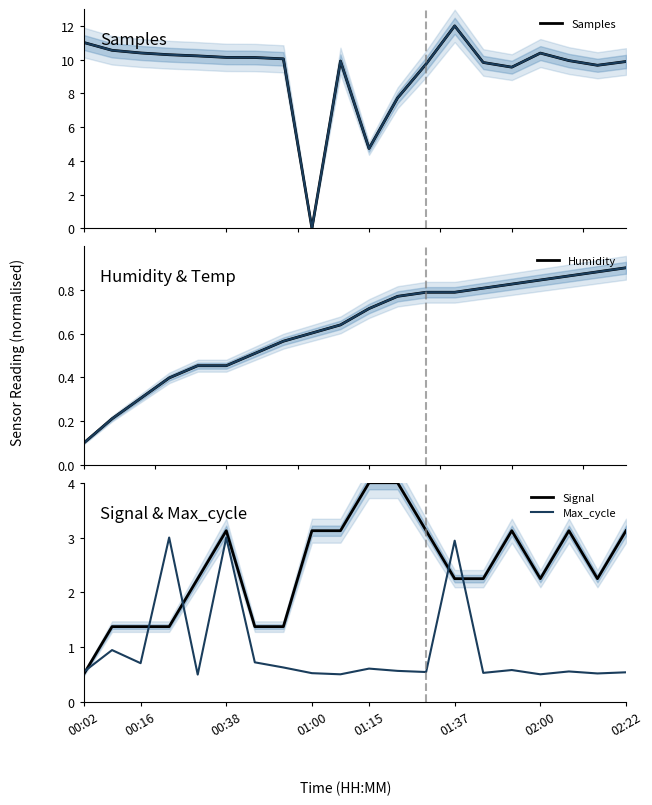

At how many categories does at least one series exceed 0?

20